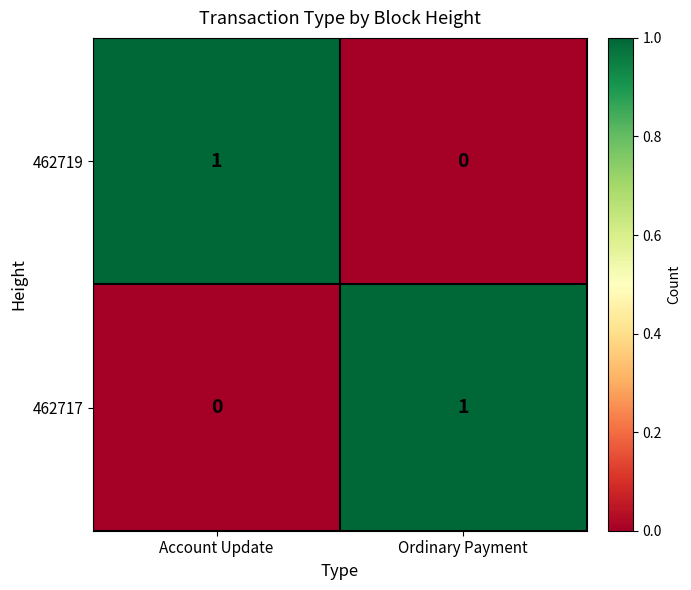

The value of 462719 at Ordinary Payment is 0. True or false?

True